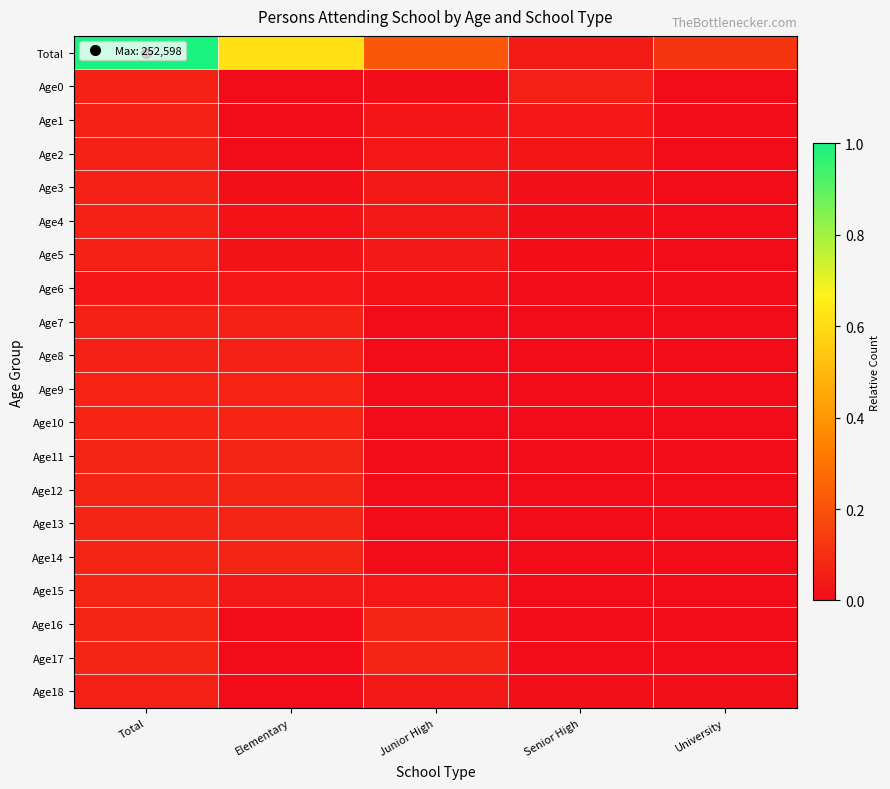

At Elementary, list the series in order from largest to smallest.

Total, Age14, Age13, Age12, Age11, Age10, Age9, Age8, Age7, Age15, Age6, Age5, Age4, Age3, Age16, Age17, Age18, Age0, Age1, Age2